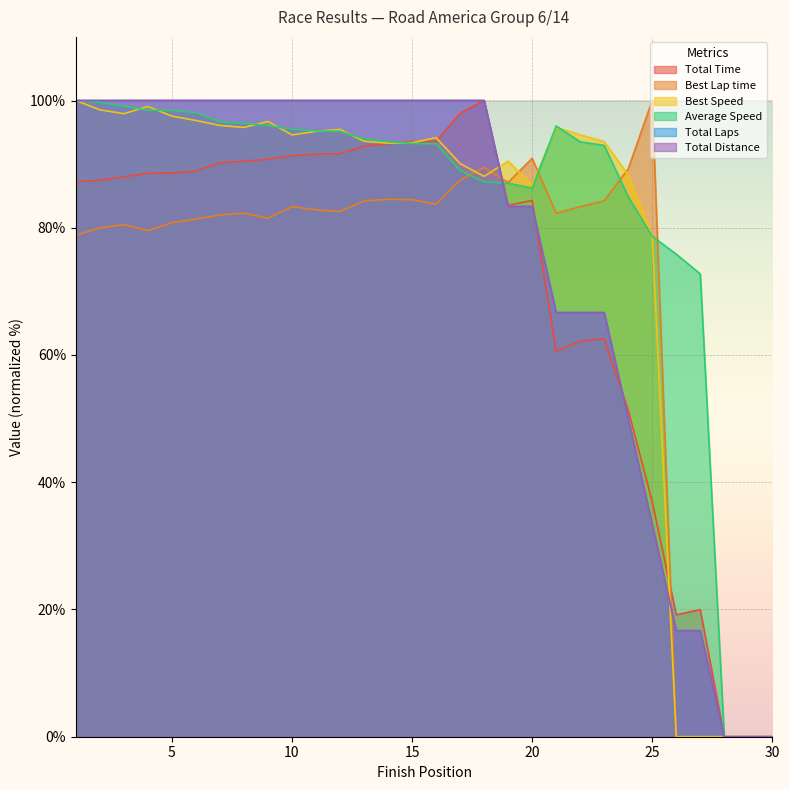

List the labels in order of Best Speed value, largest first.

1, 4, 2, 3, 5, 6, 9, 7, 21, 8, 12, 11, 22, 10, 16, 13, 23, 15, 14, 19, 17, 24, 18, 20, 25, 26, 27, 28, 29, 30